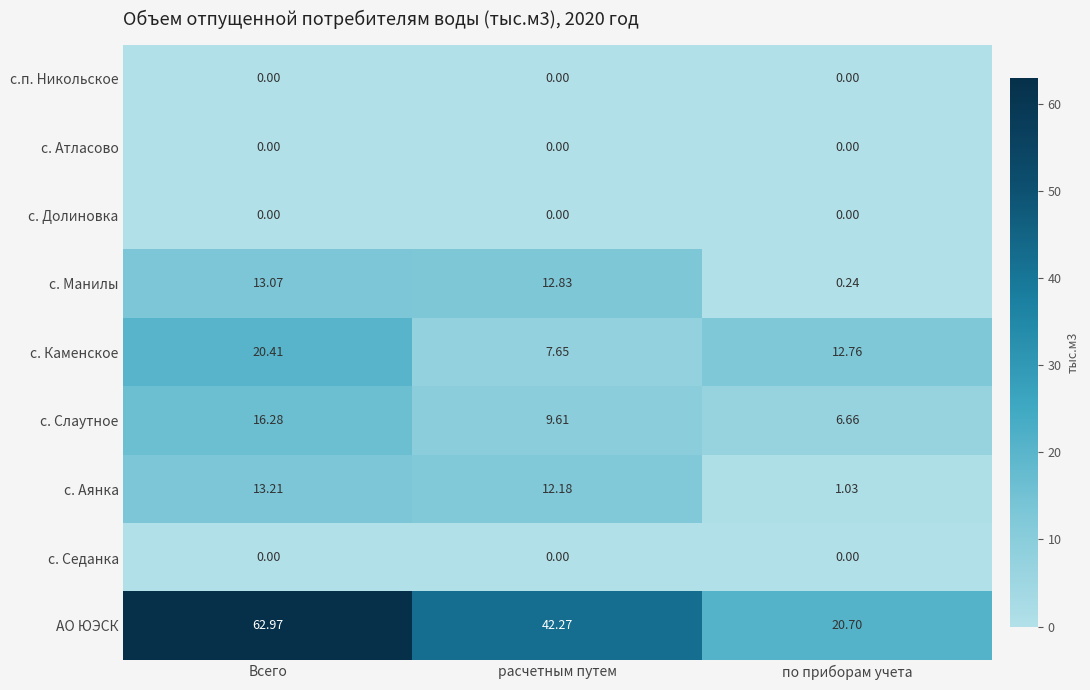

How many data points does each series have?

3